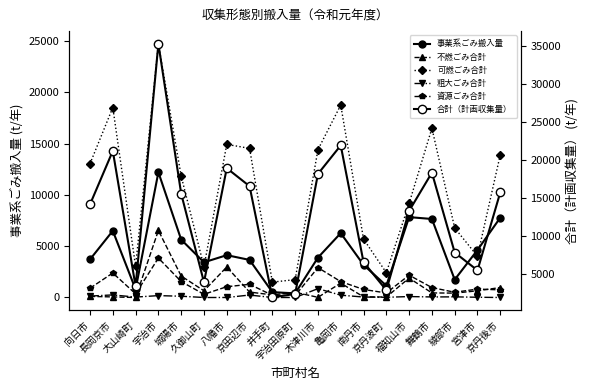

What is the difference between the second highest and second lowest values in the 合計（計画収集量） series?

19485